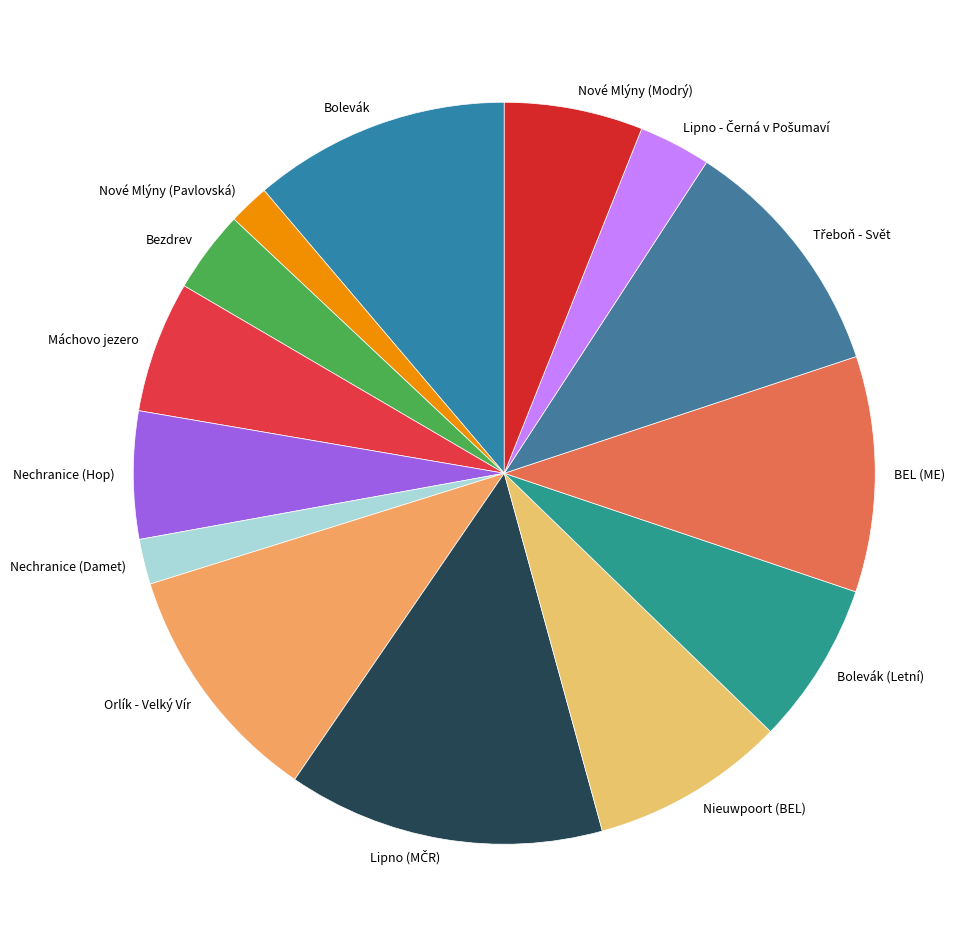

How many slices are in this pie chart?

14